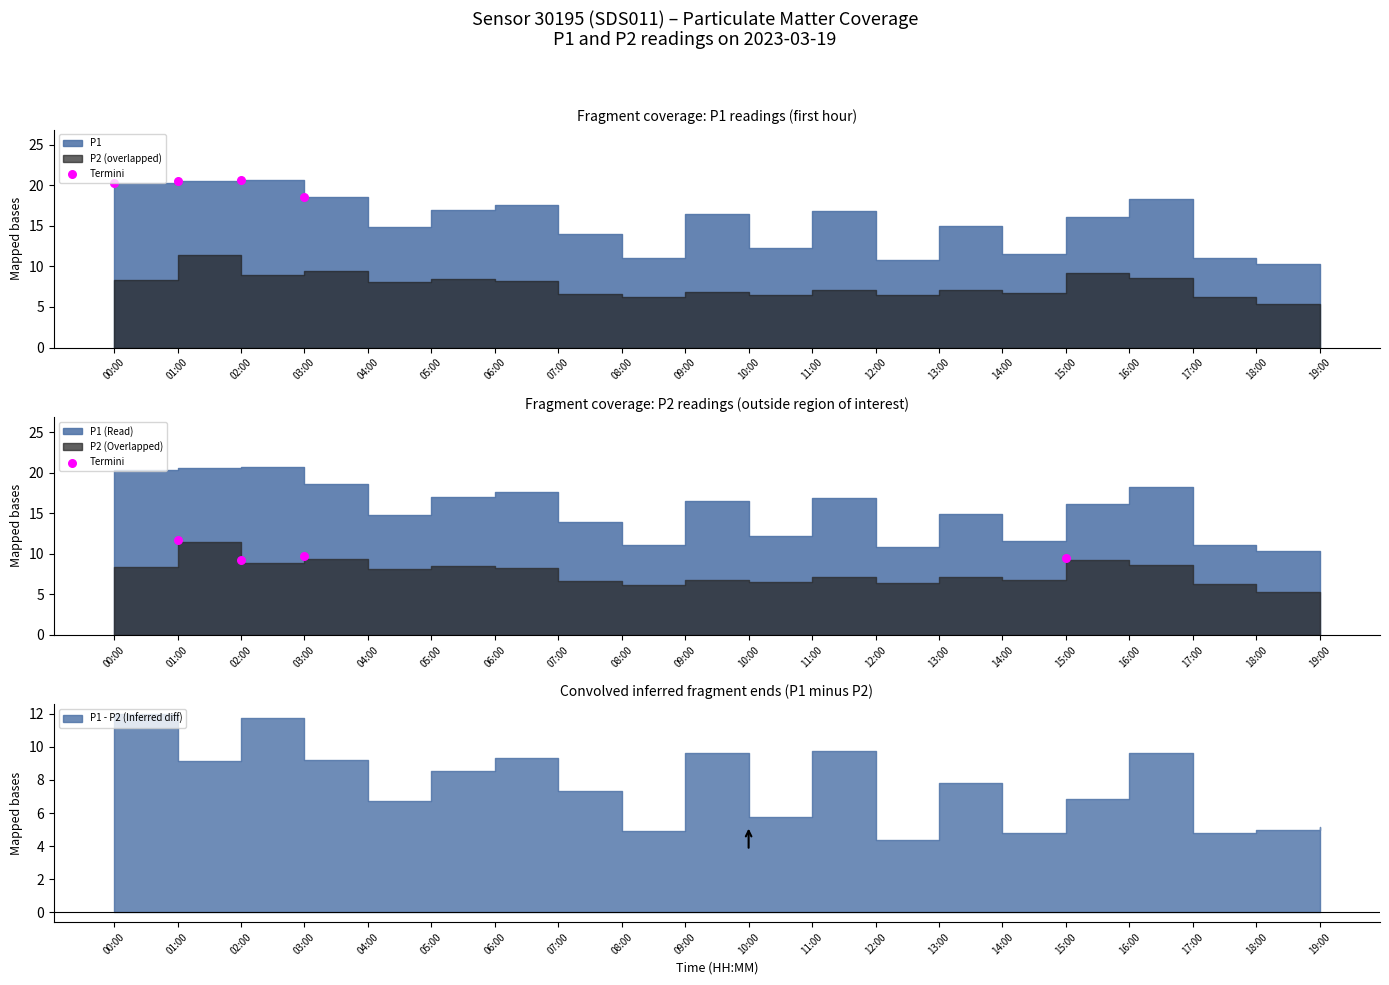

Which has a higher value, 15:00 or 01:00?

01:00